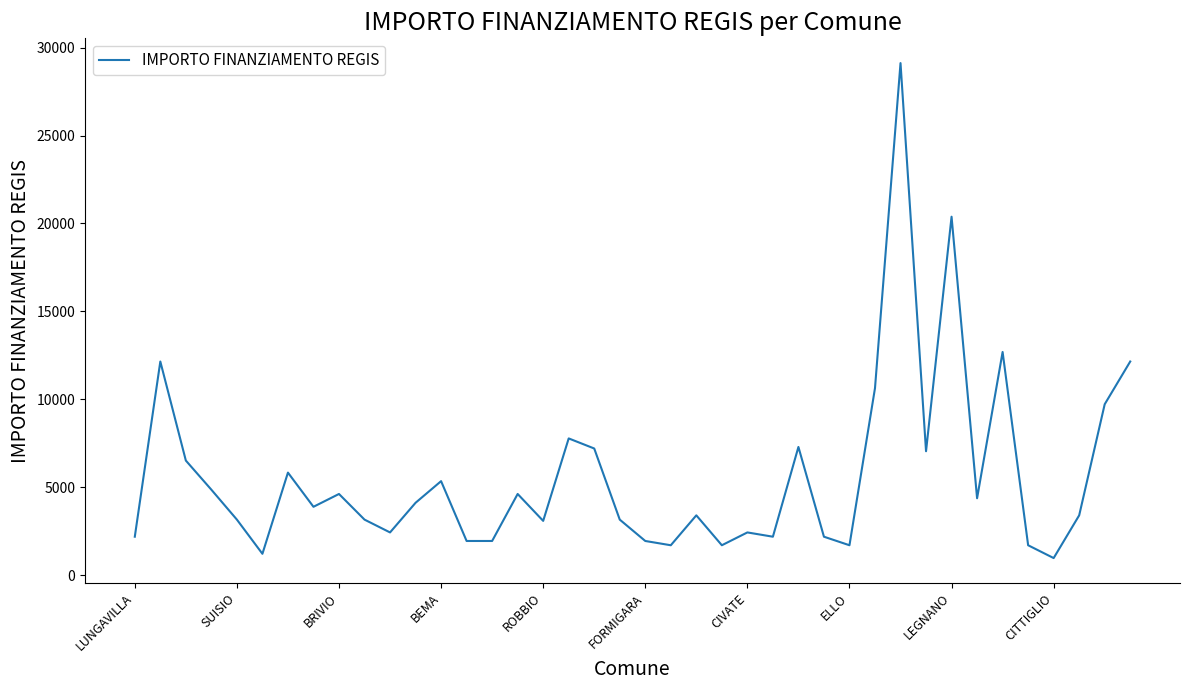

What is the smallest value displayed?

972